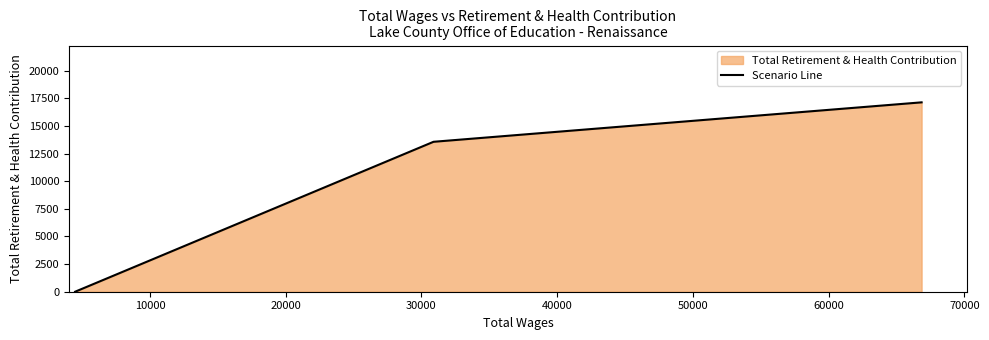

What is the maximum value shown in the chart?

17130